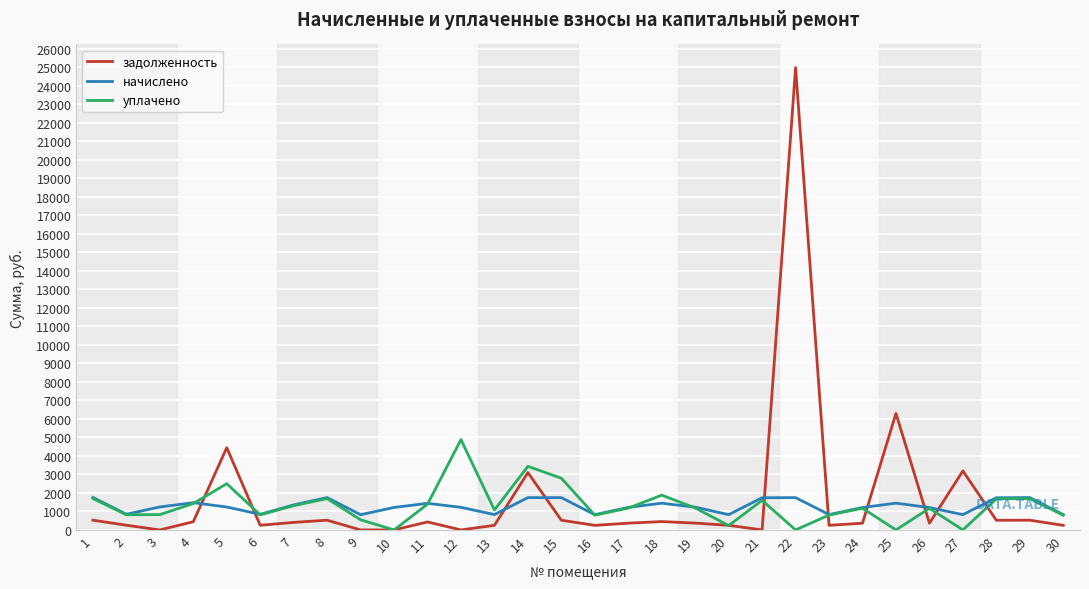

List the series in order of their peak value, highest first.

задолженность, уплачено, начислено